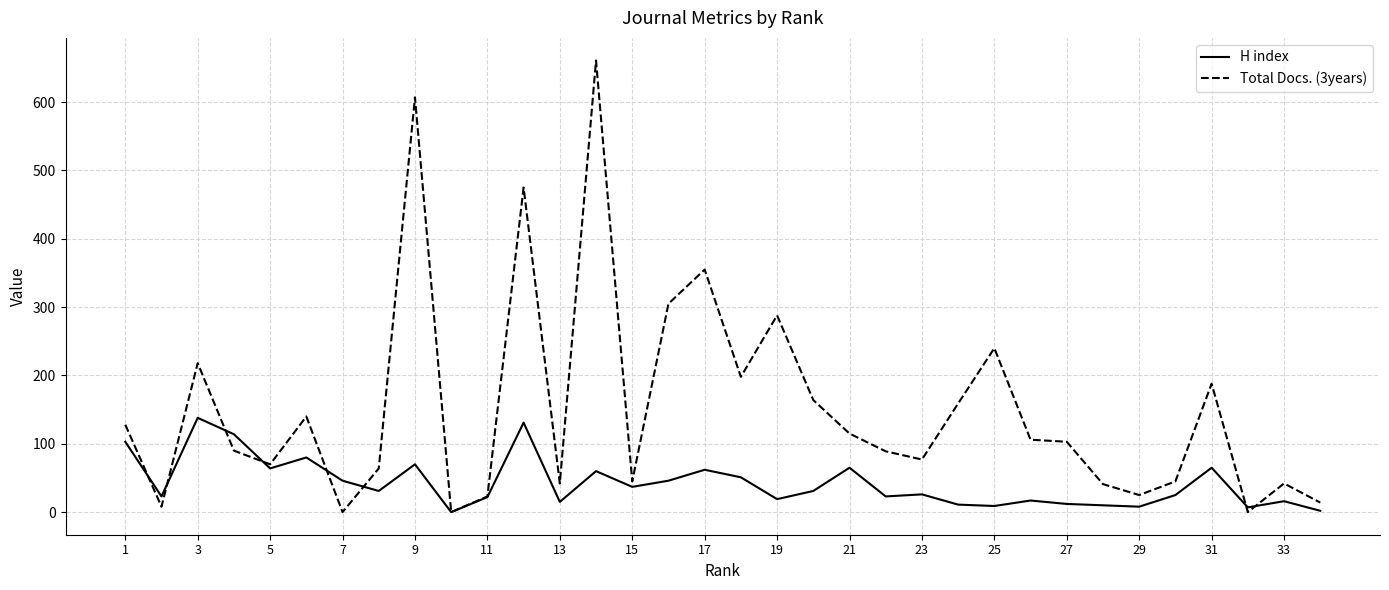

Which series has the largest range (max minus min)?

Total Docs. (3years)